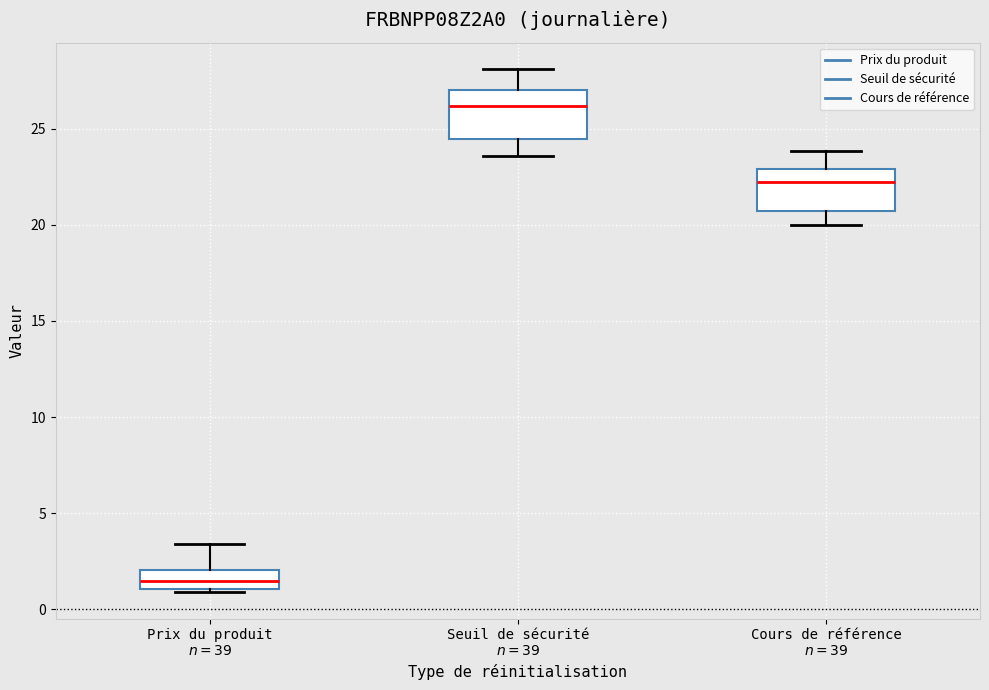

Reading left to right, read every box against the y-axis: the position of its median line, the range the box covers, and the ends of its whiskers. The values are not printed on the chart, so give them approximately, as read against the axis.

Prix du produit $n=39$: median 1.5, box 1.0 to 2.0, whiskers 1.0 (just below the box's lower edge) to 3.5
Seuil de sécurité $n=39$: median 26.0, box 24.5 to 27.0, whiskers 23.5 to 28.0
Cours de référence $n=39$: median 22.0, box 20.5 to 23.0, whiskers 20.0 to 24.0